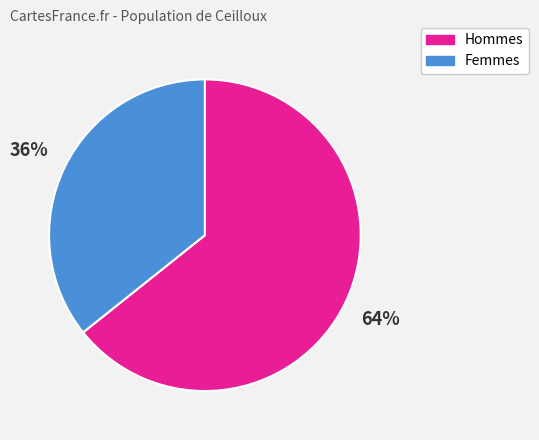

Is the sum of Femmes and Hommes greater than half?

Yes